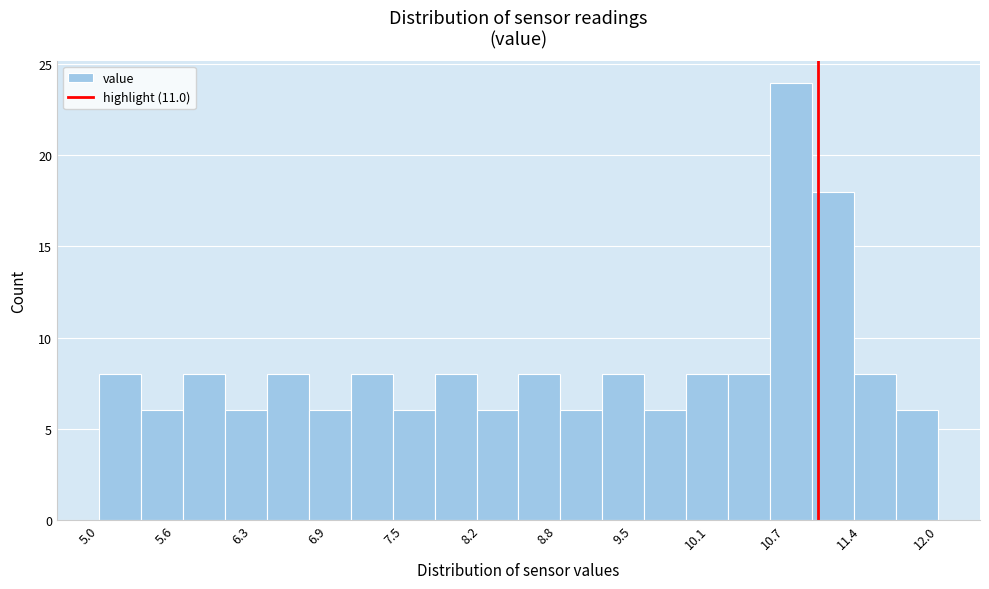

Around what value on the x-axis is the tallest bar? Give the approximate position of its centre, as read against the axis.

10.8